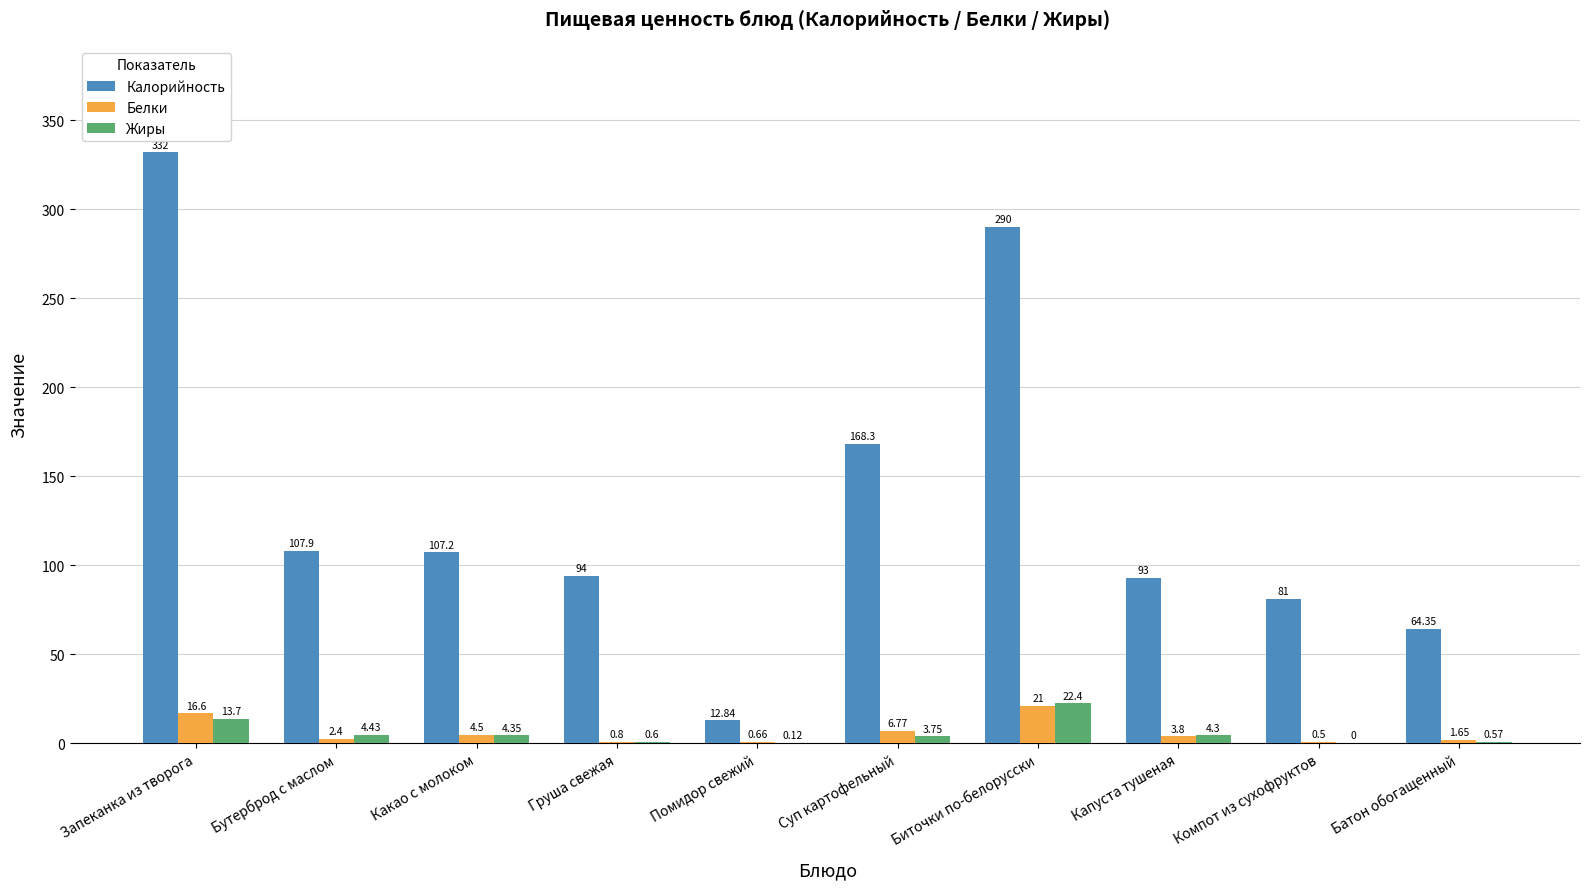

Between Груша свежая and Биточки по-белорусски, which series saw the biggest shift?

Калорийность